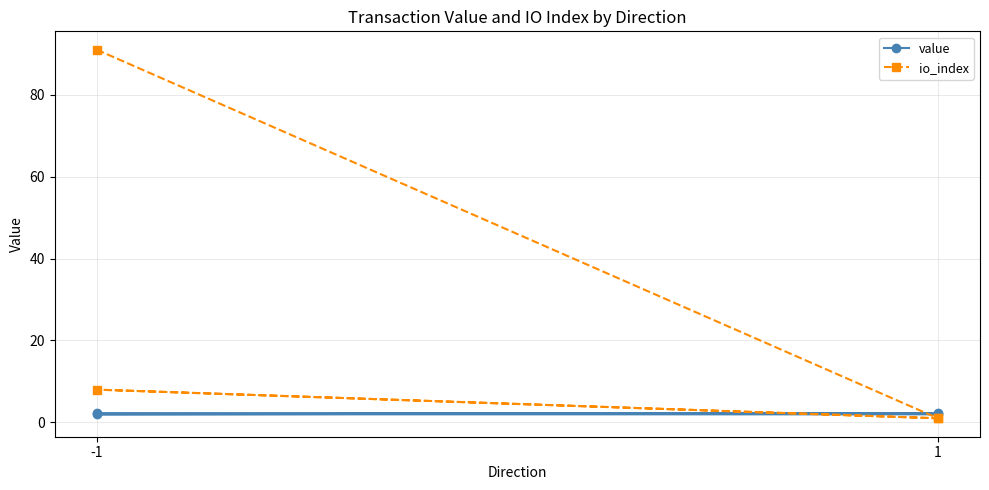

What is the total value across all series at -1?

93.3